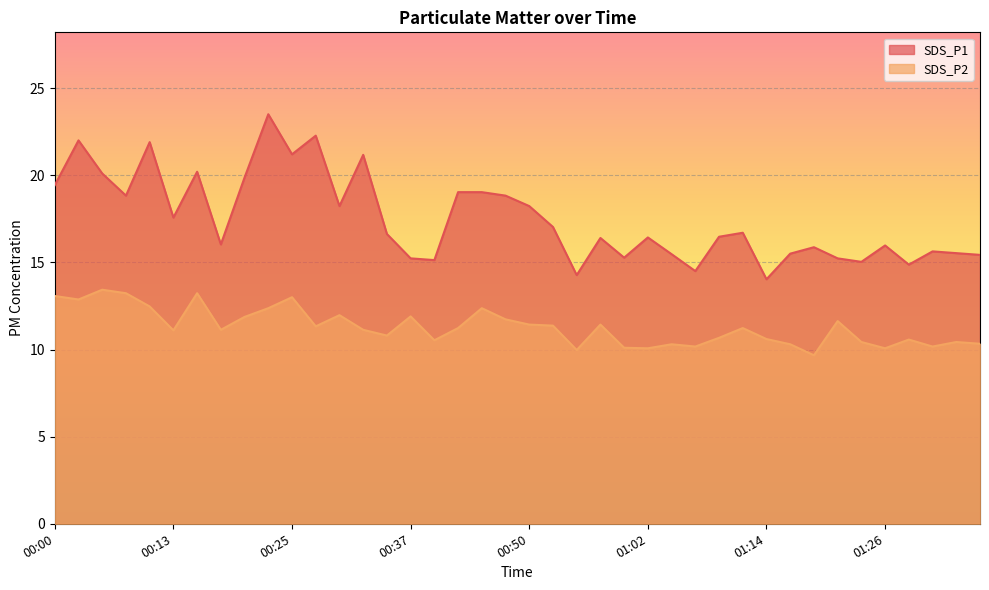

What is the label of the 30th point from the right?

00:25